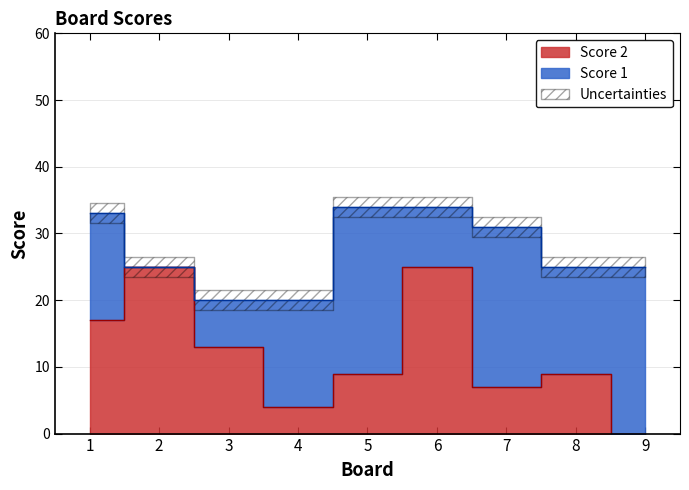

What is the change in value from 4 to 6?

+21